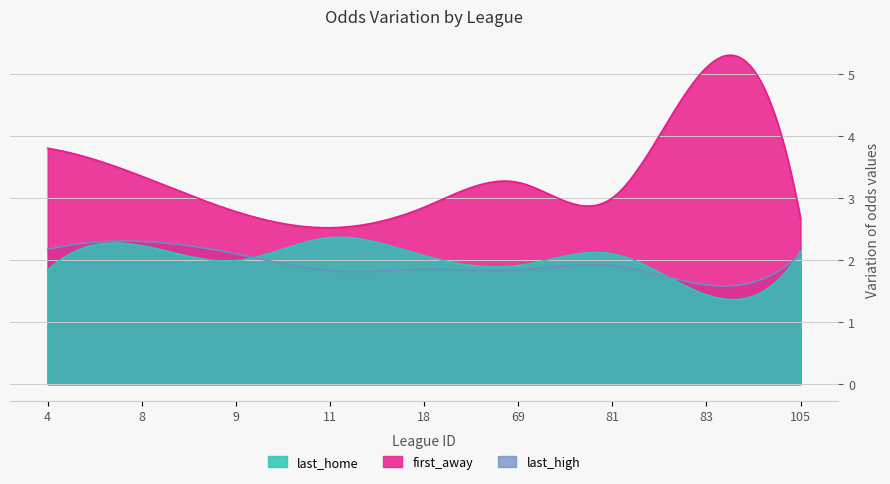

Does the chart display data point markers on the line(s)?

No